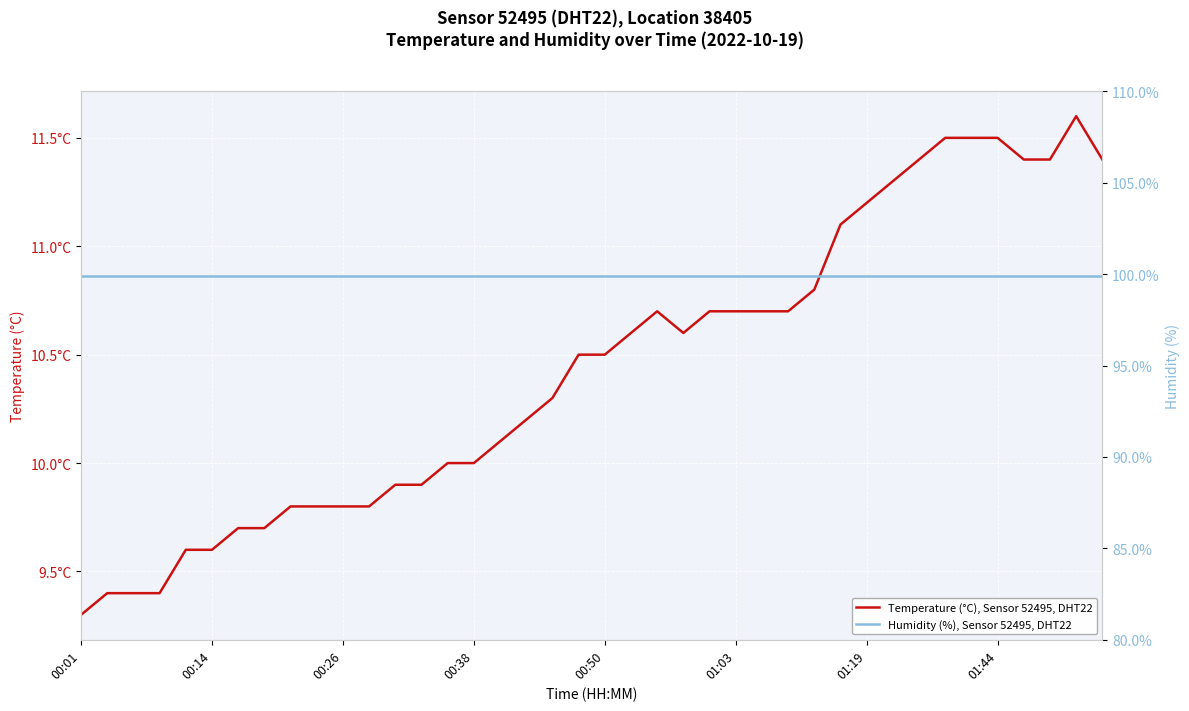

At how many categories does at least one series exceed 44?

40